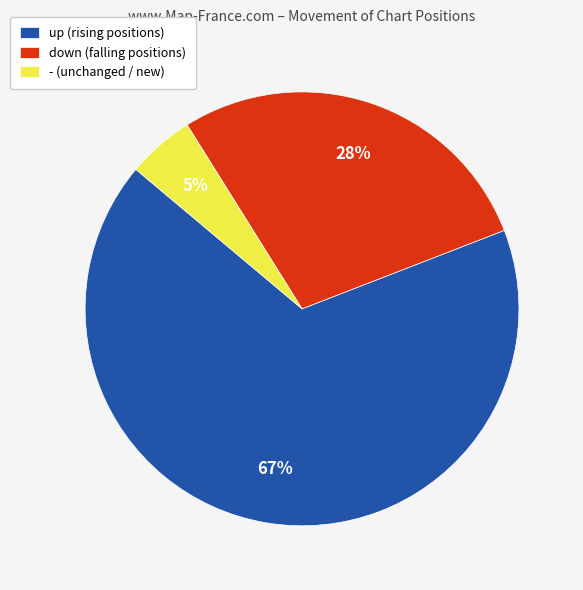

Does any single category account for the majority?

Yes